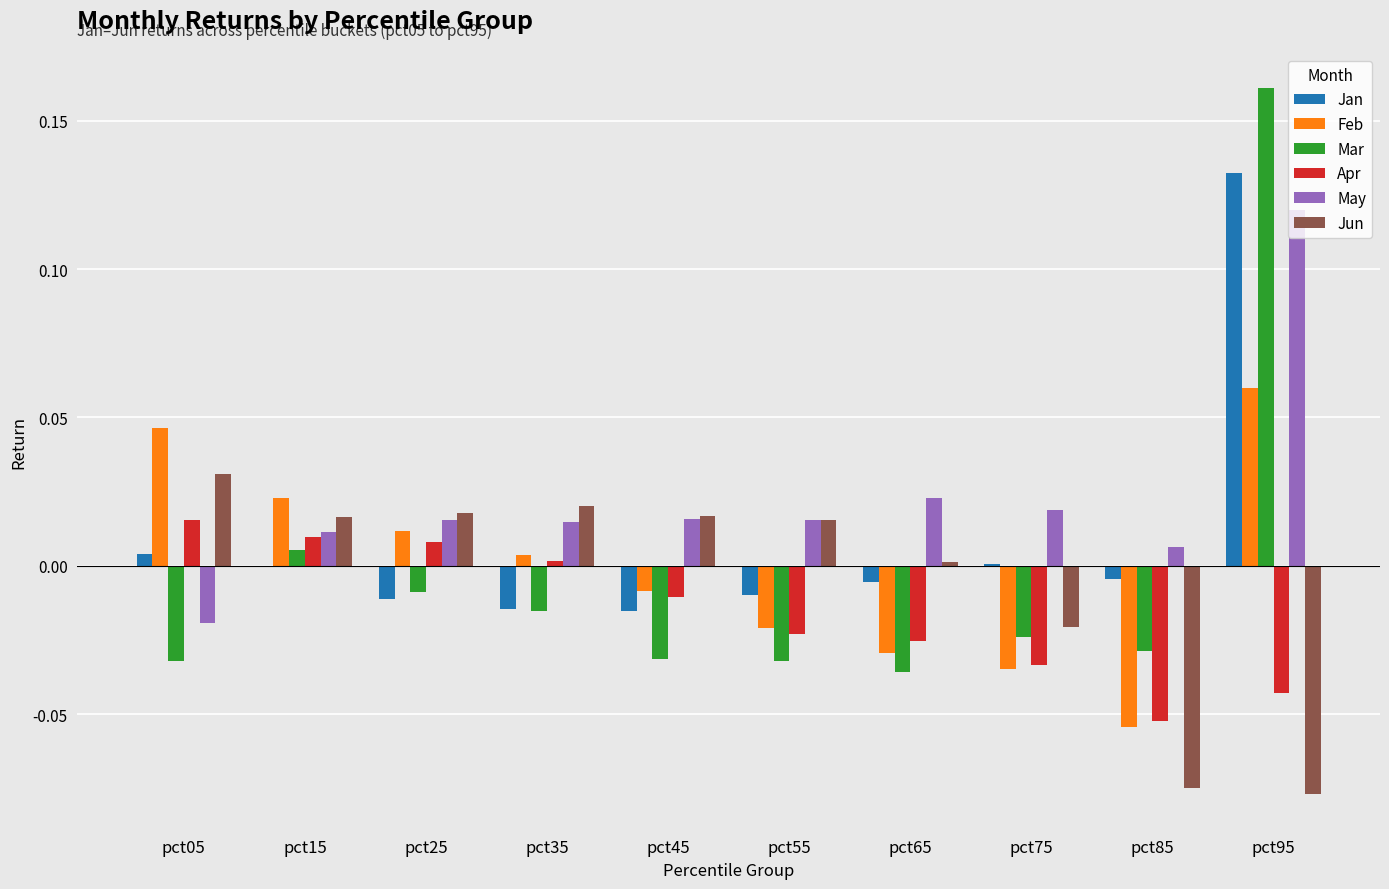

Which series has the largest total across all categories?

May